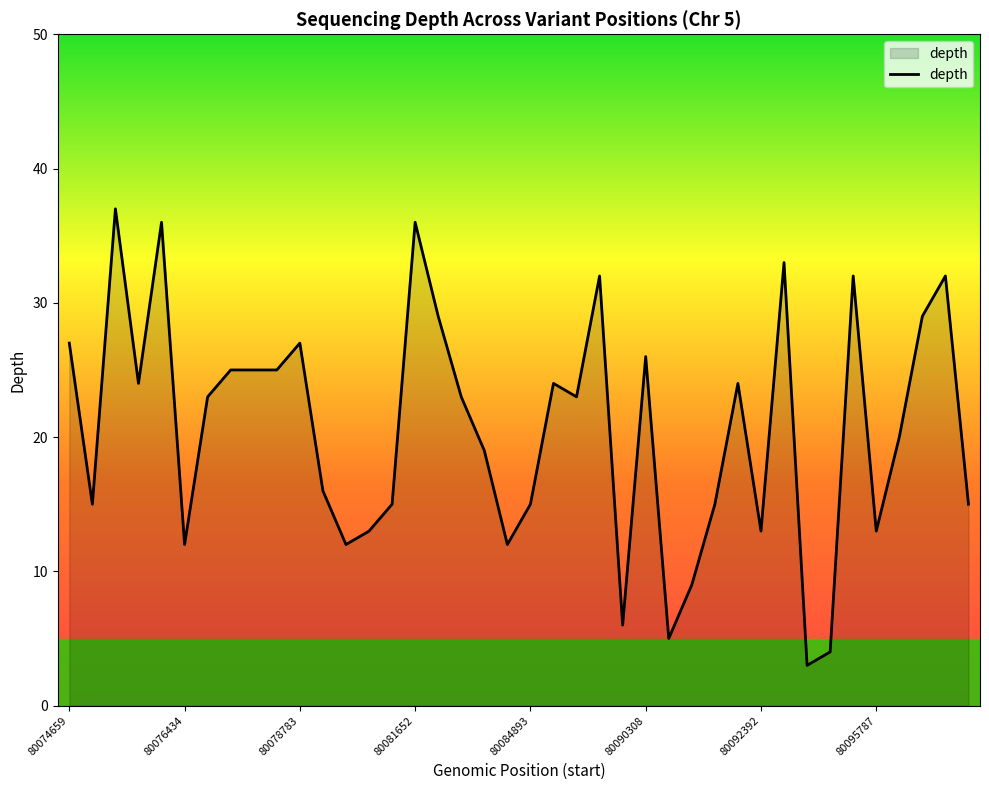

What is the minimum value shown in the chart?

3